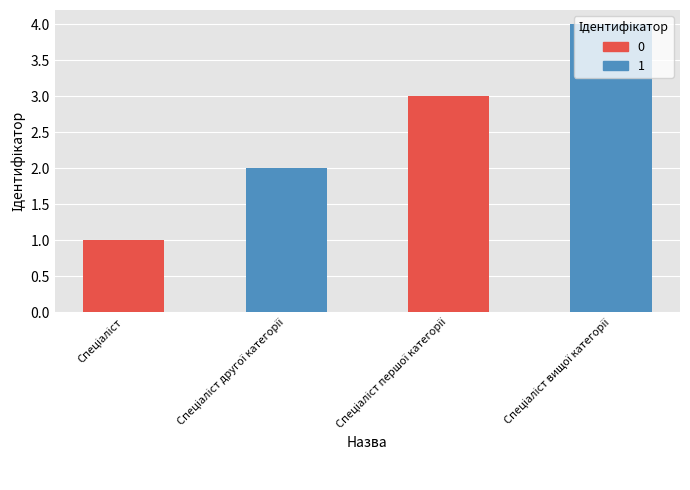

Reading left to right, extract all data points from this chart.

Спеціаліст=1	Спеціаліст другої категорії=2	Спеціаліст першої категорії=3	Спеціаліст вищої категорії=4